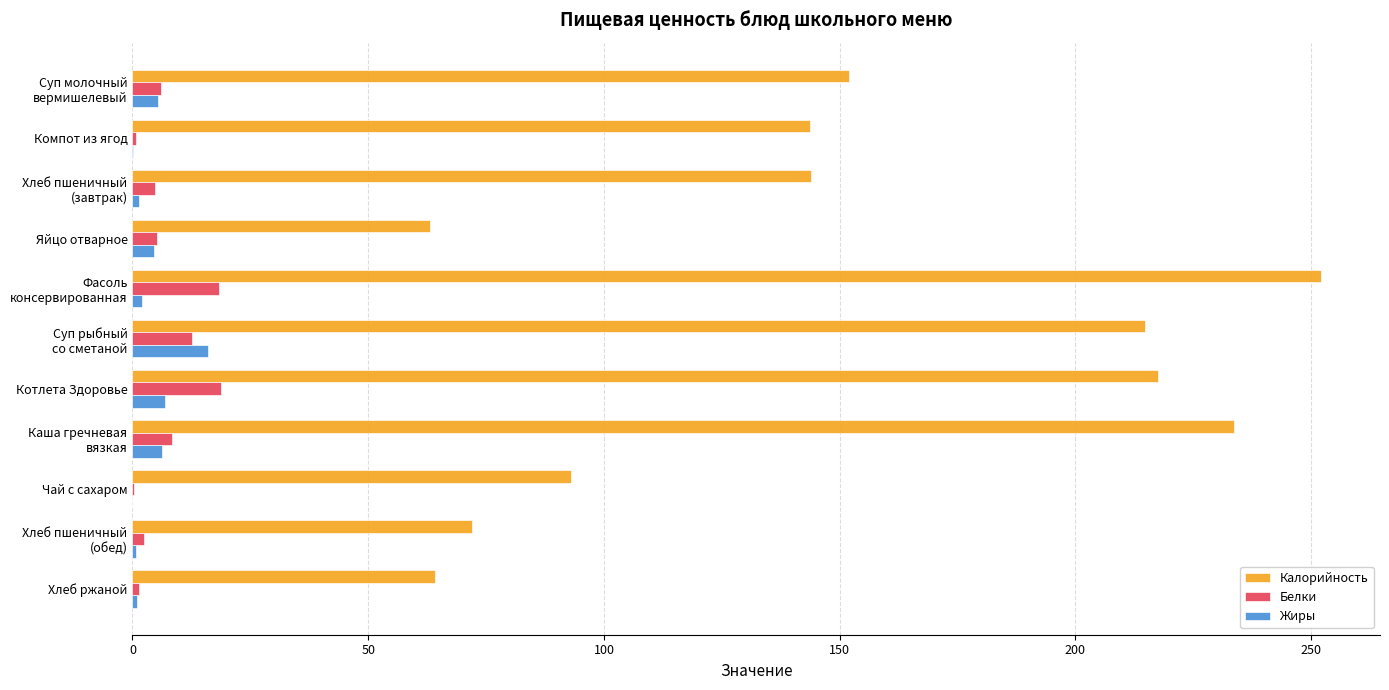

Which series has the largest total across all categories?

Калорийность